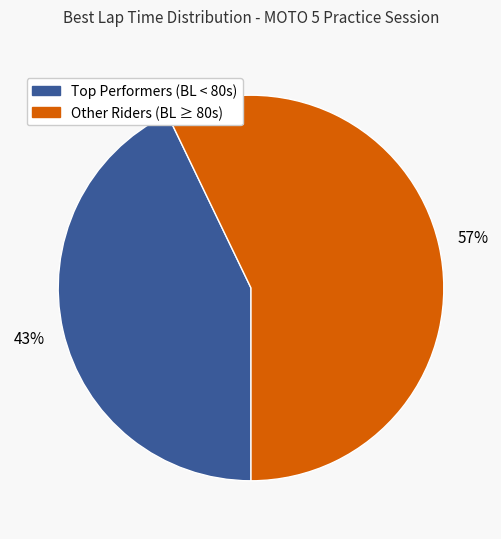

Count the number of slices in the pie.

2